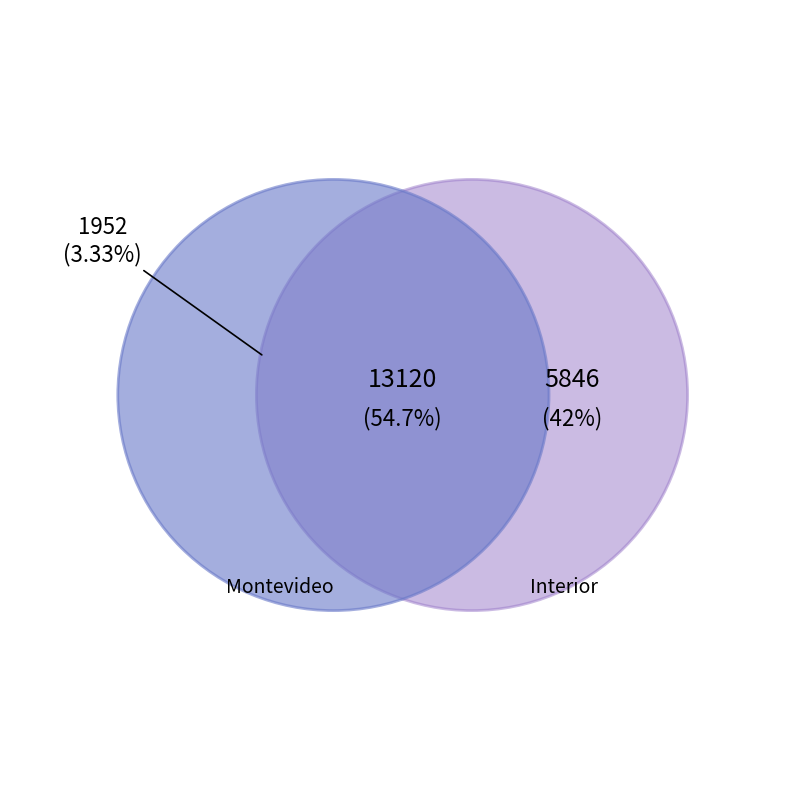

Does any single category account for the majority?

No